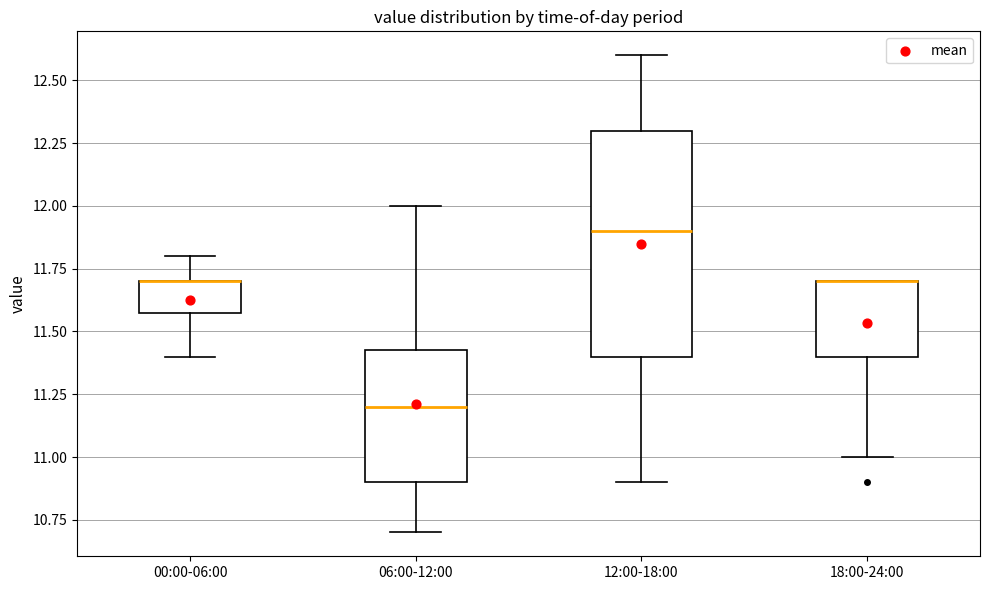

Which box is the tallest, from its lower edge to its upper edge?

12:00-18:00